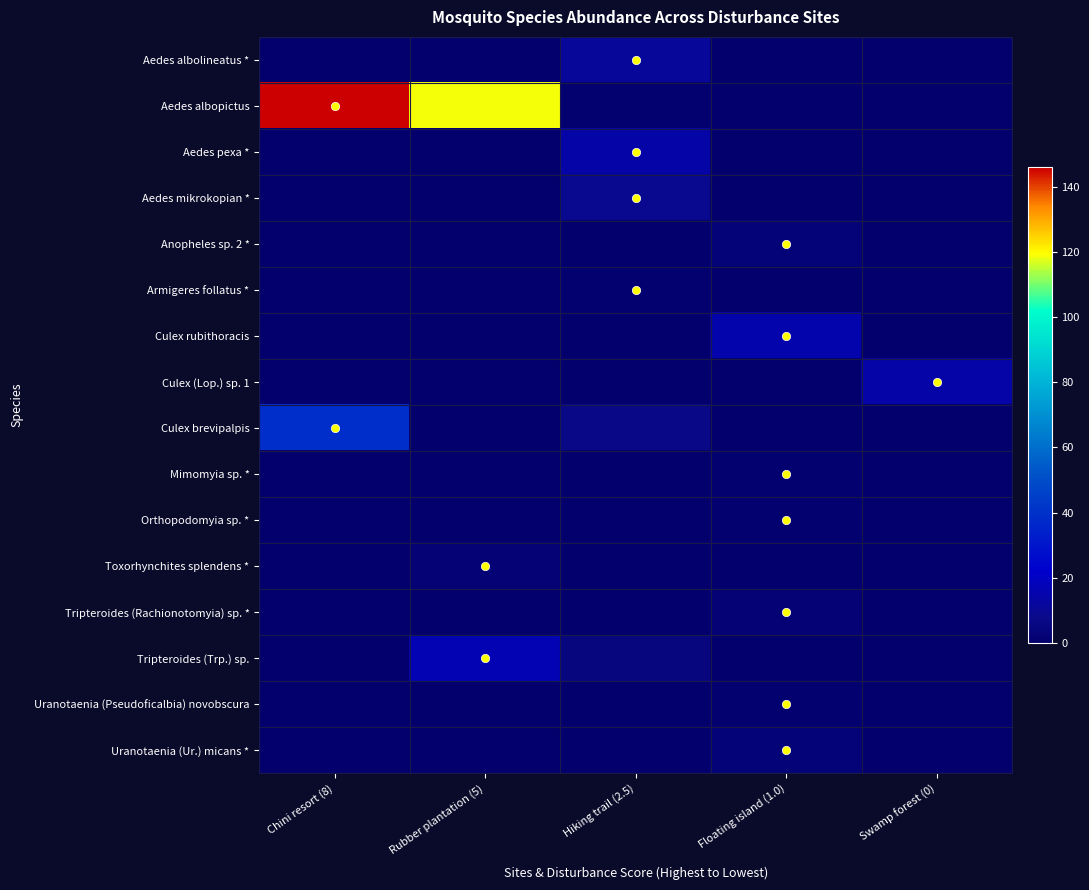

At Floating island (1.0), list the series in order from smallest to largest.

Aedes albolineatus *, Aedes albopictus, Aedes pexa *, Aedes mikrokopian *, Armigeres follatus *, Culex (Lop.) sp. 1, Culex brevipalpis, Toxorhynchites splendens *, Tripteroides (Trp.) sp., Mimomyia sp. *, Orthopodomyia sp. *, Uranotaenia (Pseudoficalbia) novobscura, Tripteroides (Rachionotomyia) sp. *, Anopheles sp. 2 *, Uranotaenia (Ur.) micans *, Culex rubithoracis